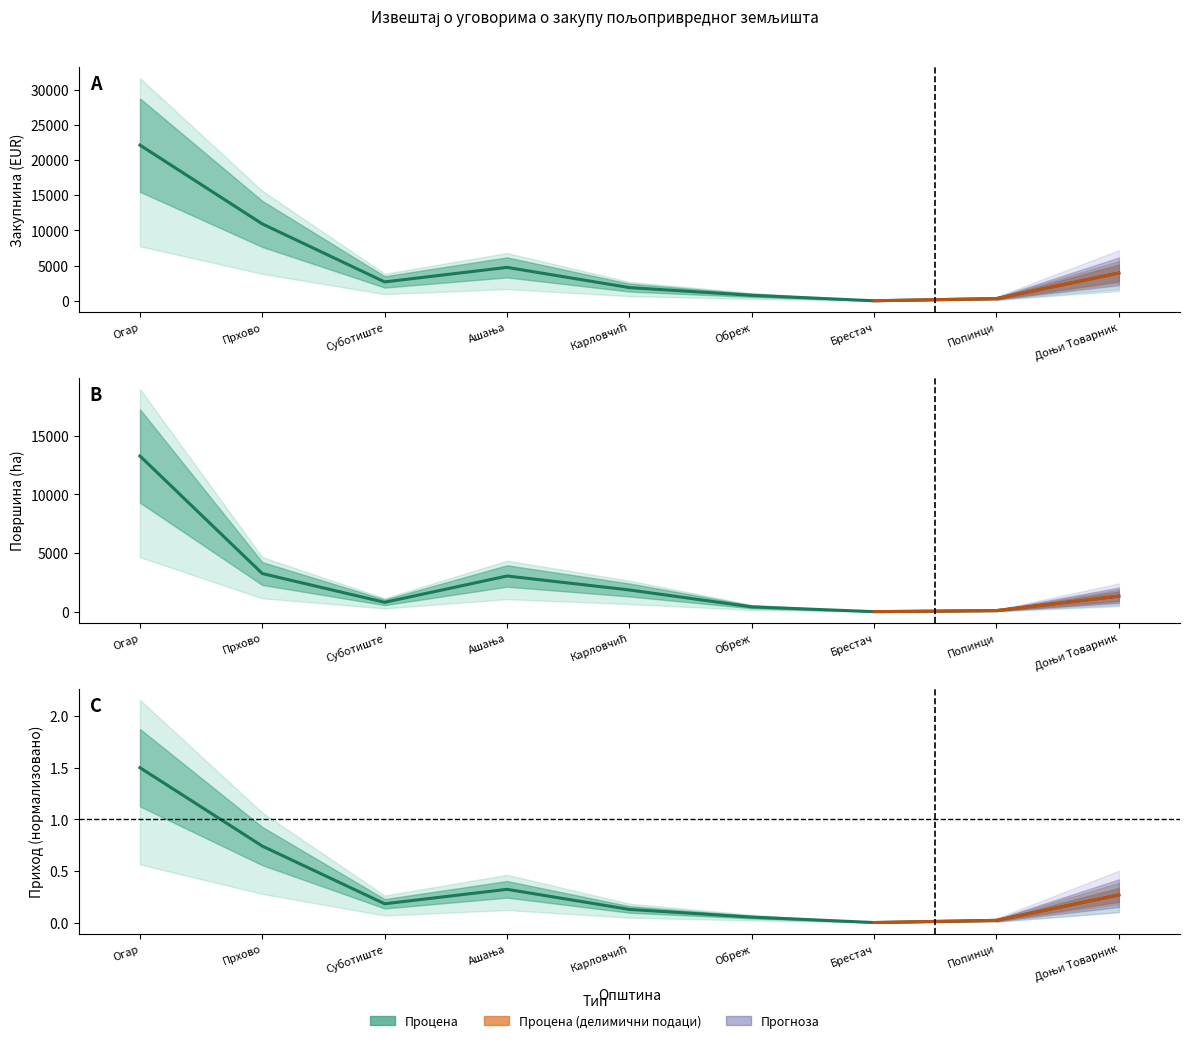

Reading left to right, extract all data points from this chart.

Закупнина (EUR): 22108.0	10916.0	2680.4	4743.4	1875.1	776.1	3.2	314.5	3944.1
Површина (ha, скалирано): 13264.8	3246.1	797.1	3038.9	1849.0	408.2	1.7	93.5	1319.4
Очекивани приход 40%: 1.5	0.7	0.2	0.3	0.1	0.1	0.0	0.0	0.3